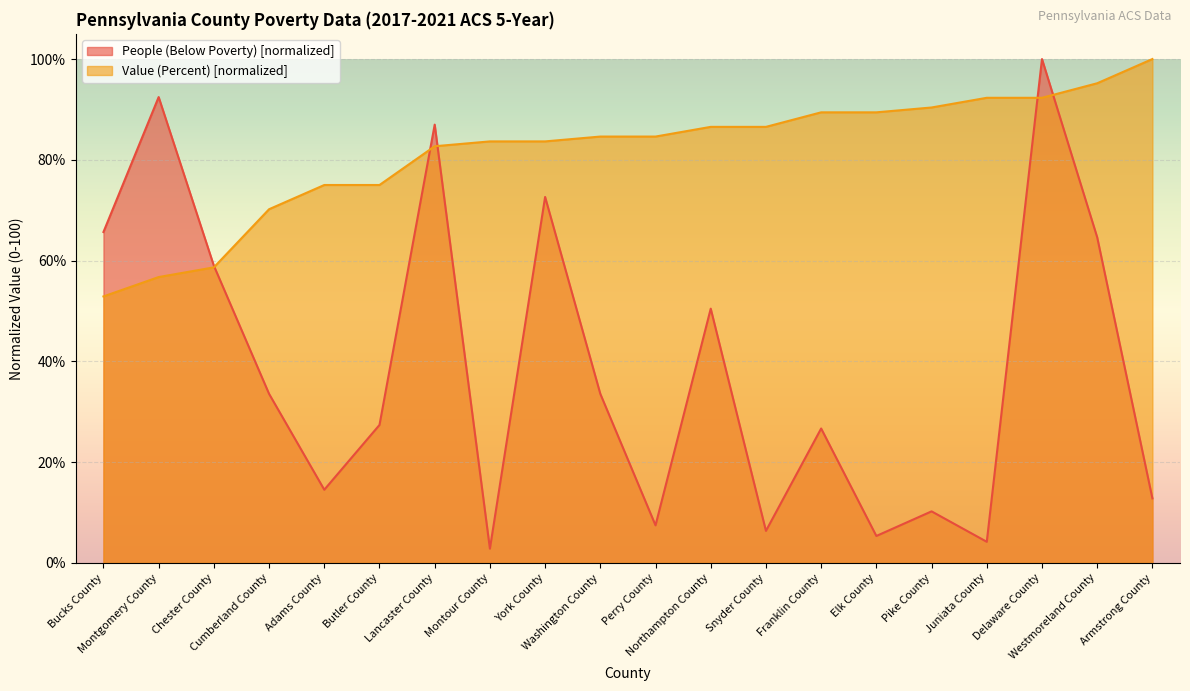

Which category has the highest value across all series?

Delaware County